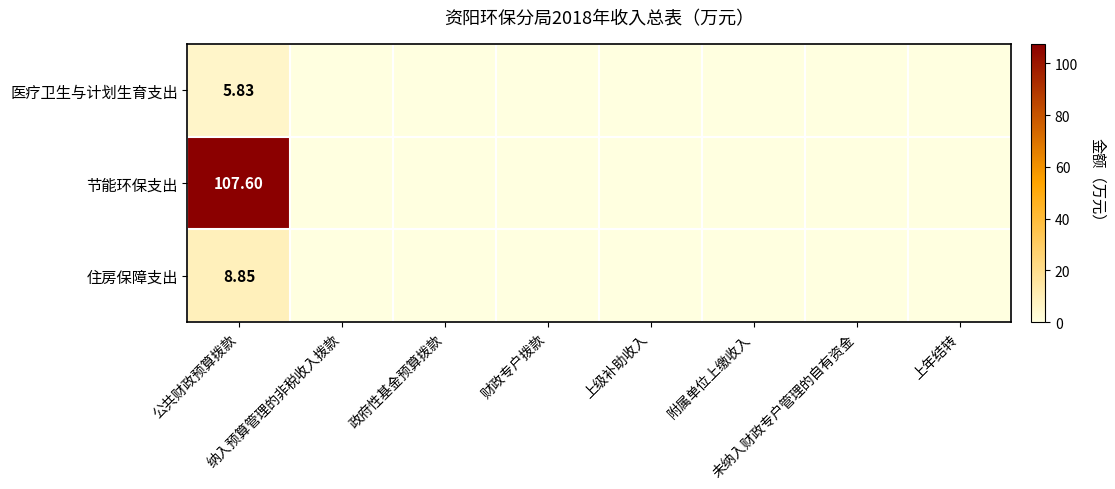

List the series in order of their peak value, highest first.

节能环保支出, 住房保障支出, 医疗卫生与计划生育支出